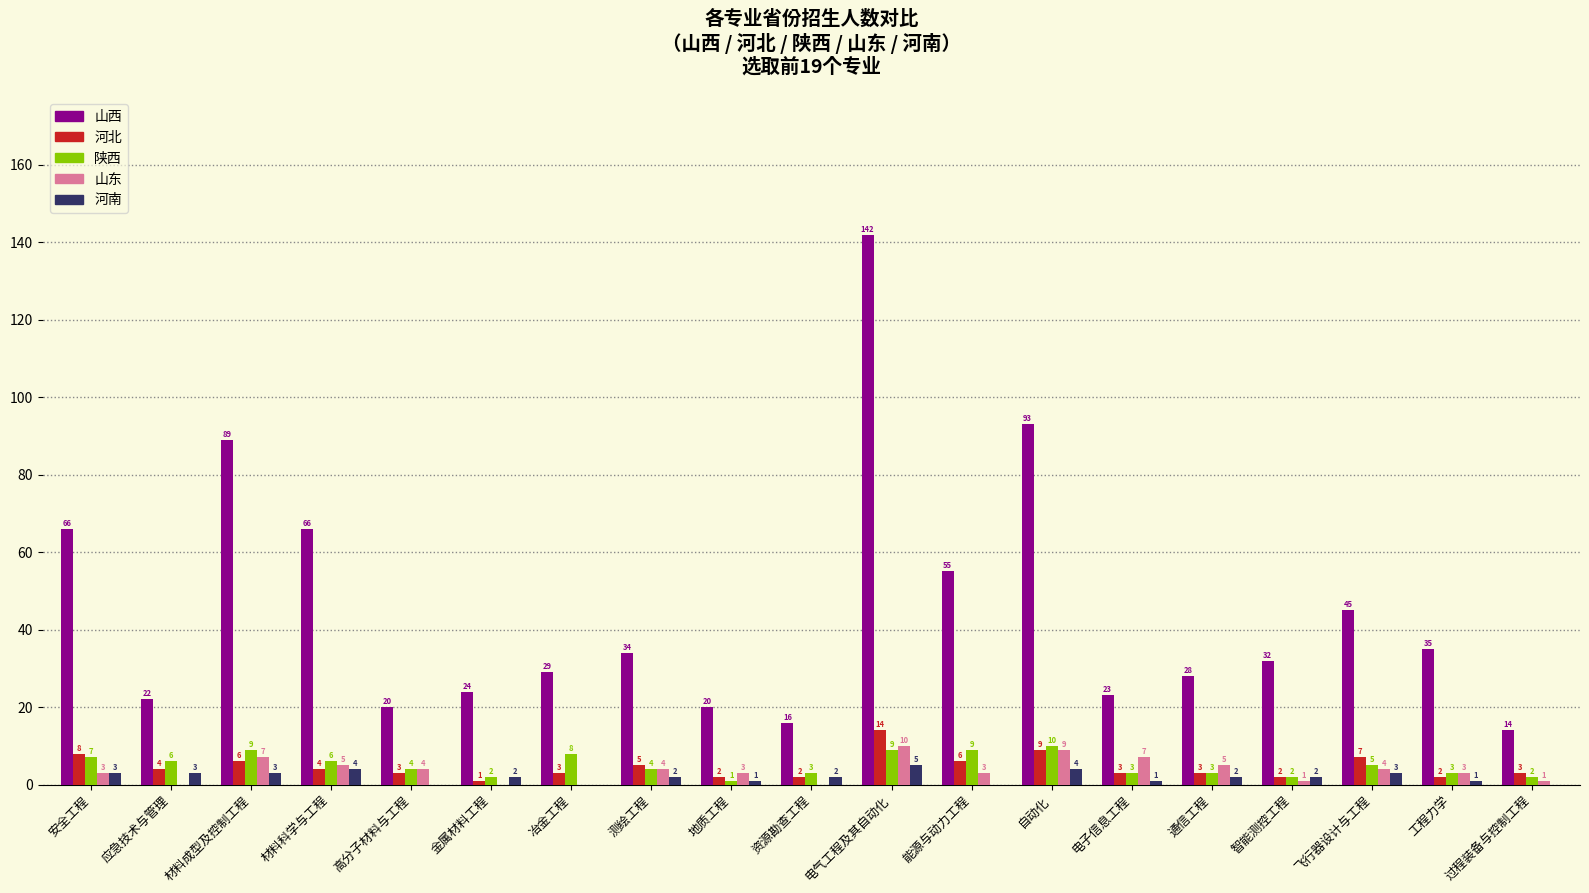

Read the 河南 value at 电气工程及其自动化.

5